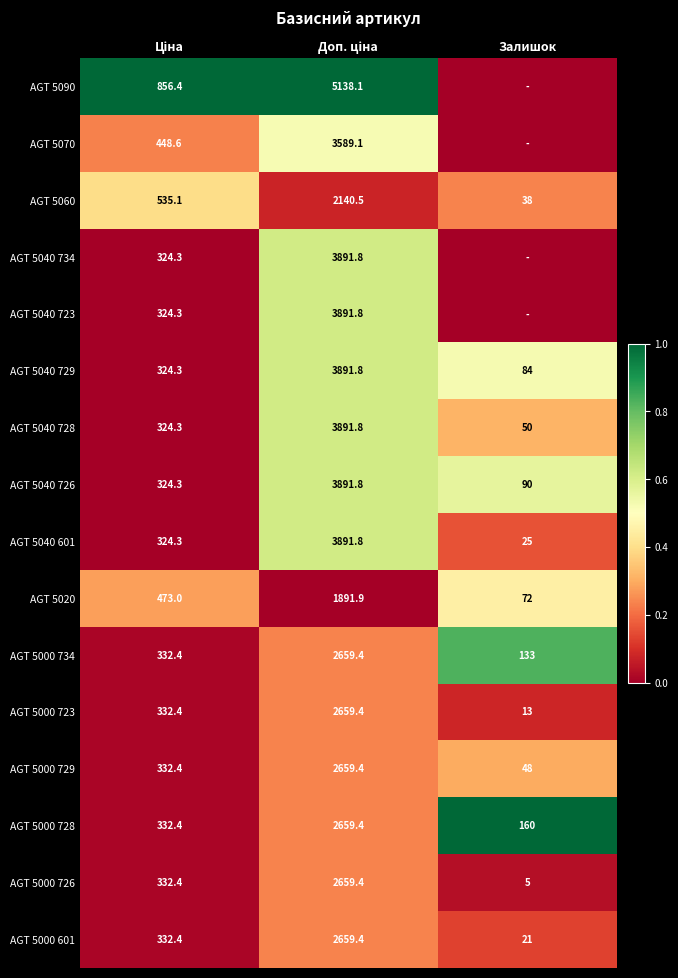

What is the average value of the AGT 5040 729 series?

1433.4